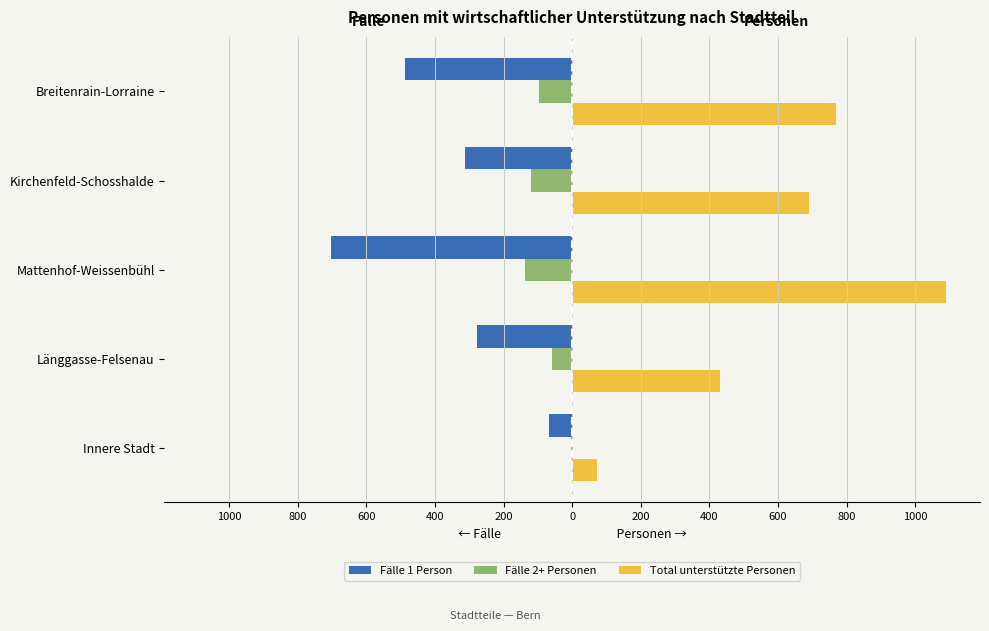

What is the minimum value shown in the chart?

-703